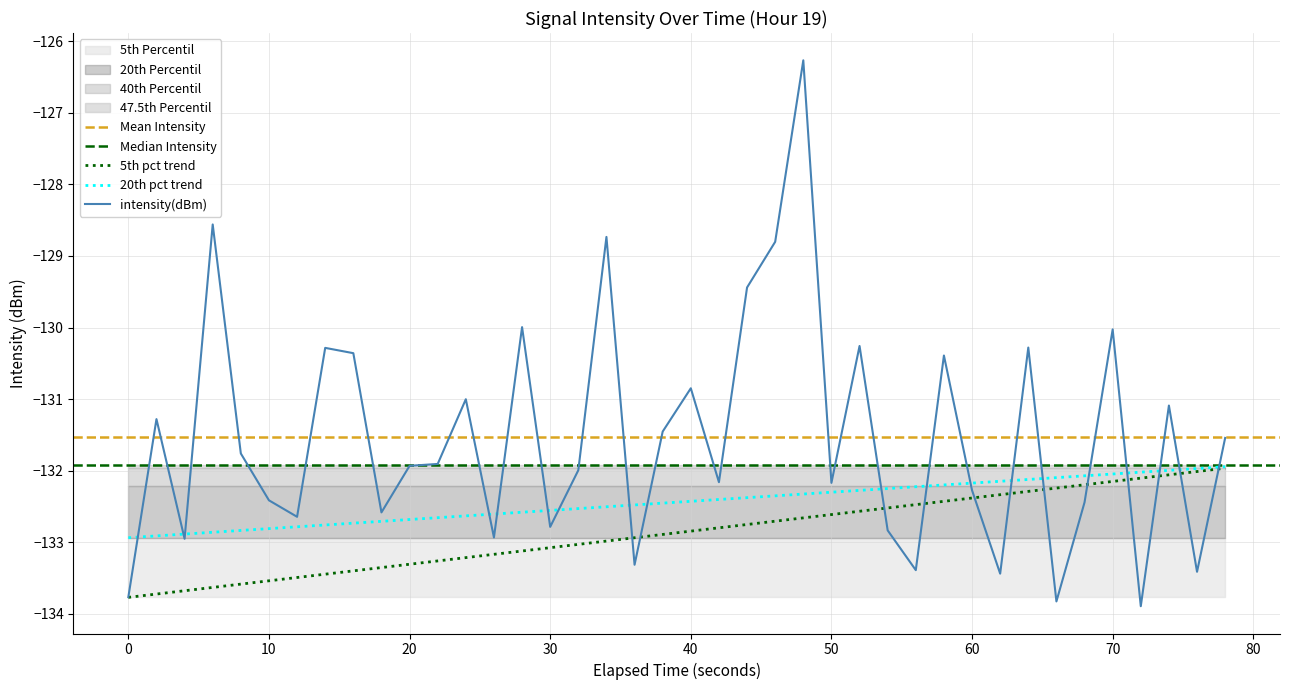

What is the highest value of the 5th pct trend series?

-132.0